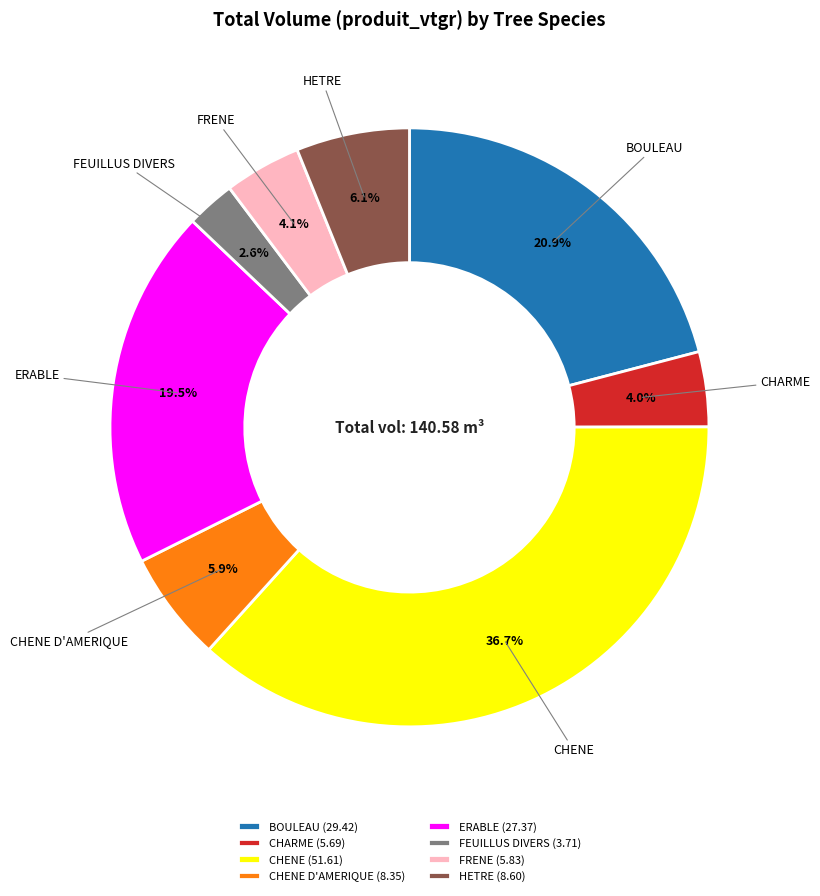

Which has a higher value, ERABLE or CHENE D'AMERIQUE?

ERABLE